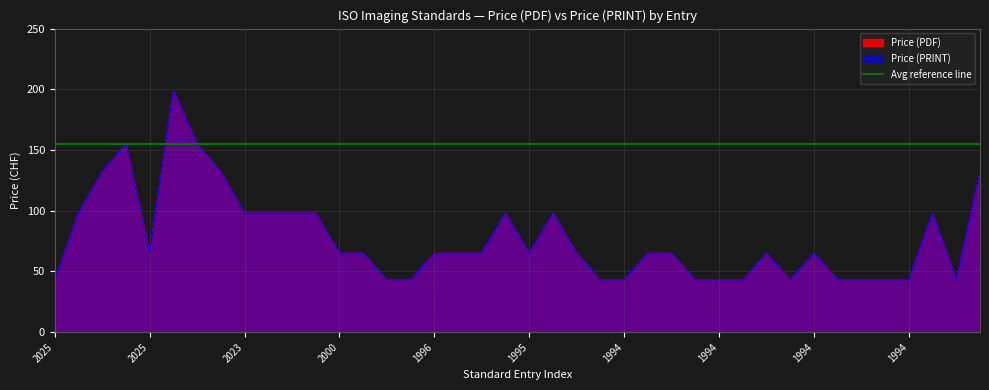

At which category does the chart reach its peak across all series?

2024